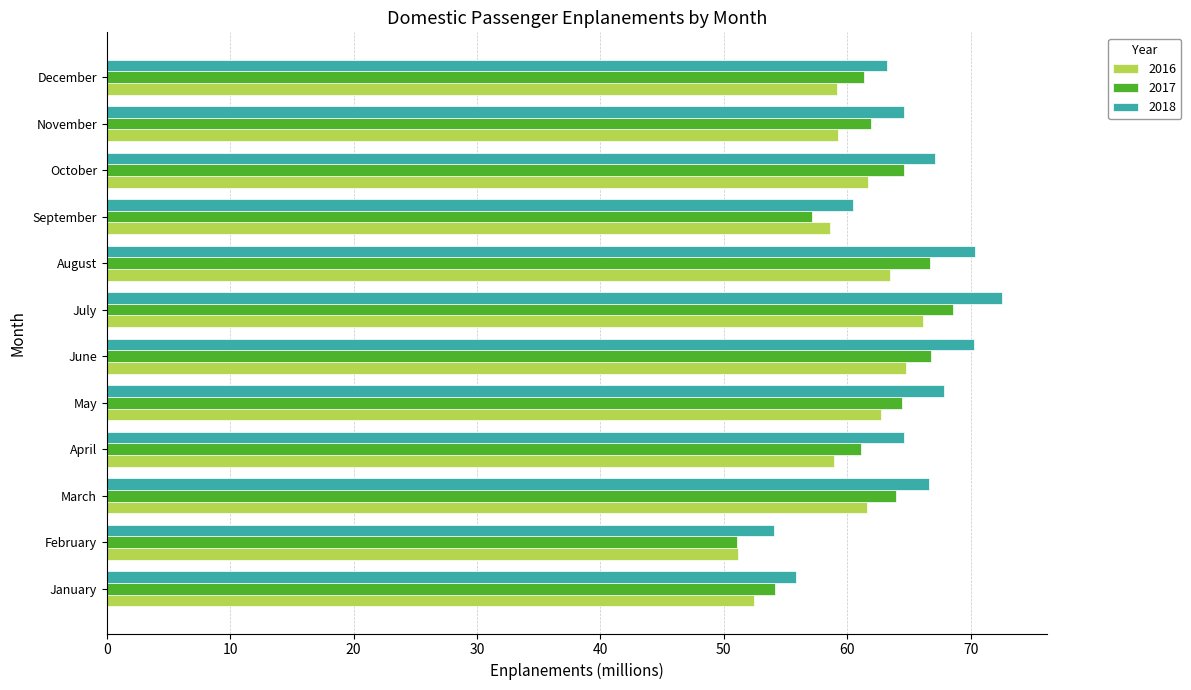

At which label is 2018 closest to 63?

December